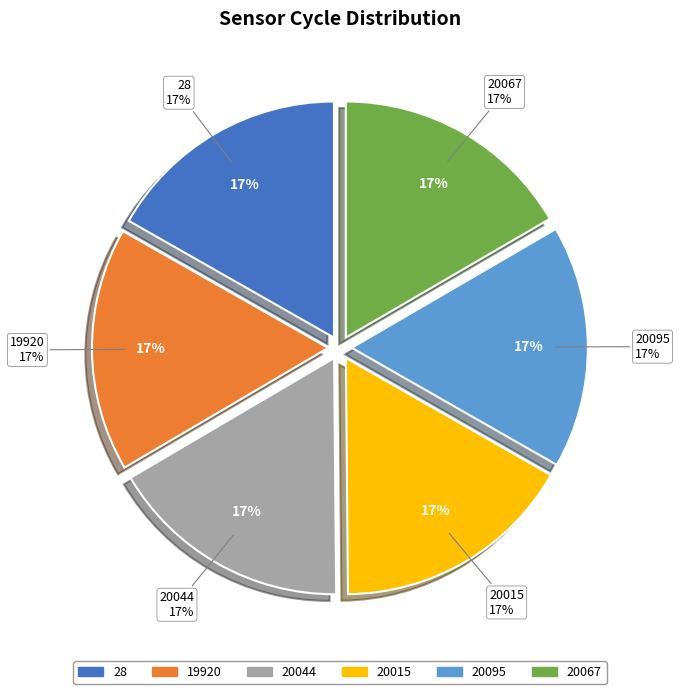

How many segments does this pie chart have?

6